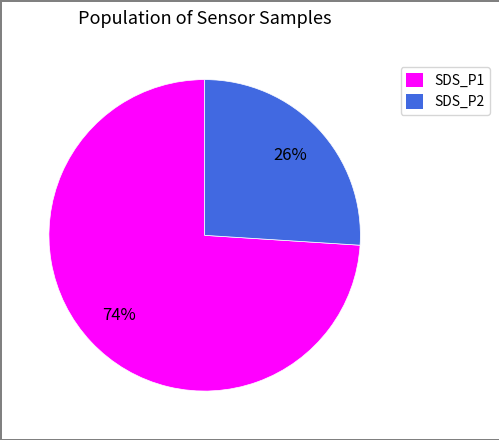

Approximately how many times larger is the value at SDS_P2 compared to SDS_P1?

0.4